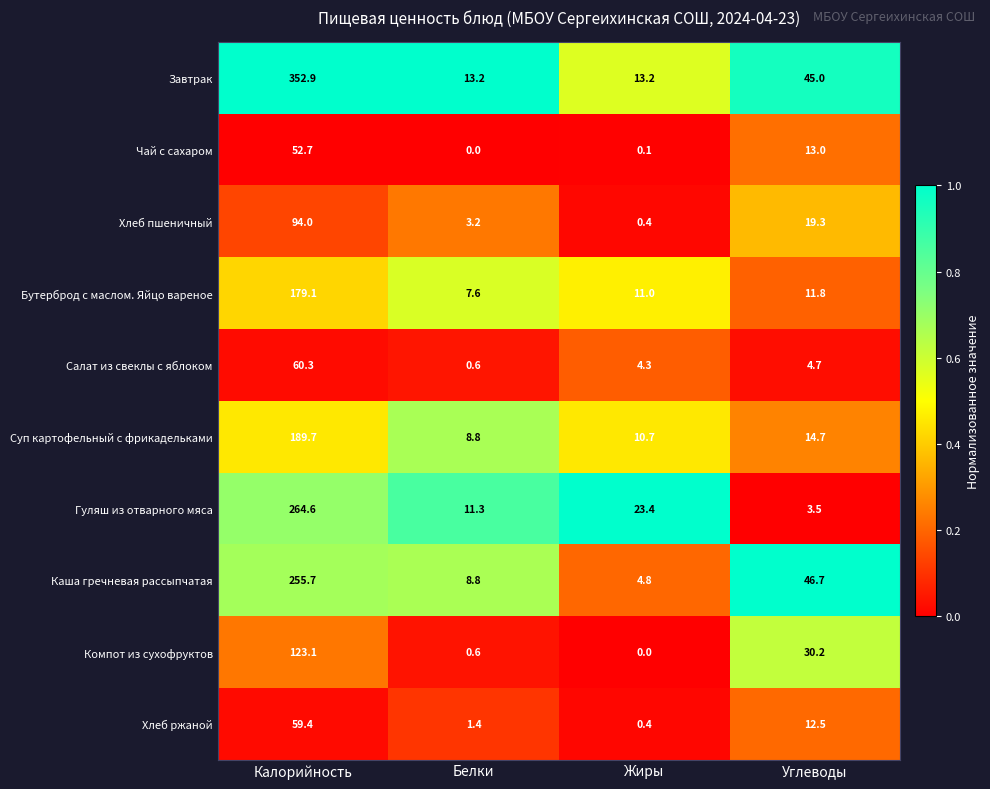

At which category is the sum across all series the highest?

Калорийность